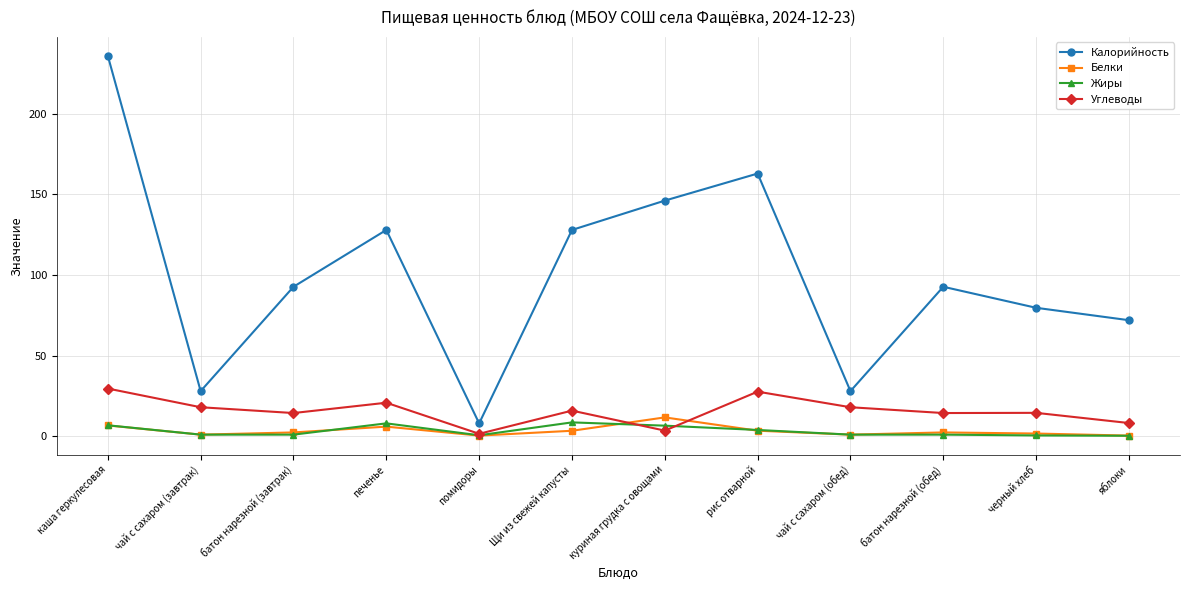

True or false: Калорийность and Жиры cross at least once.

False